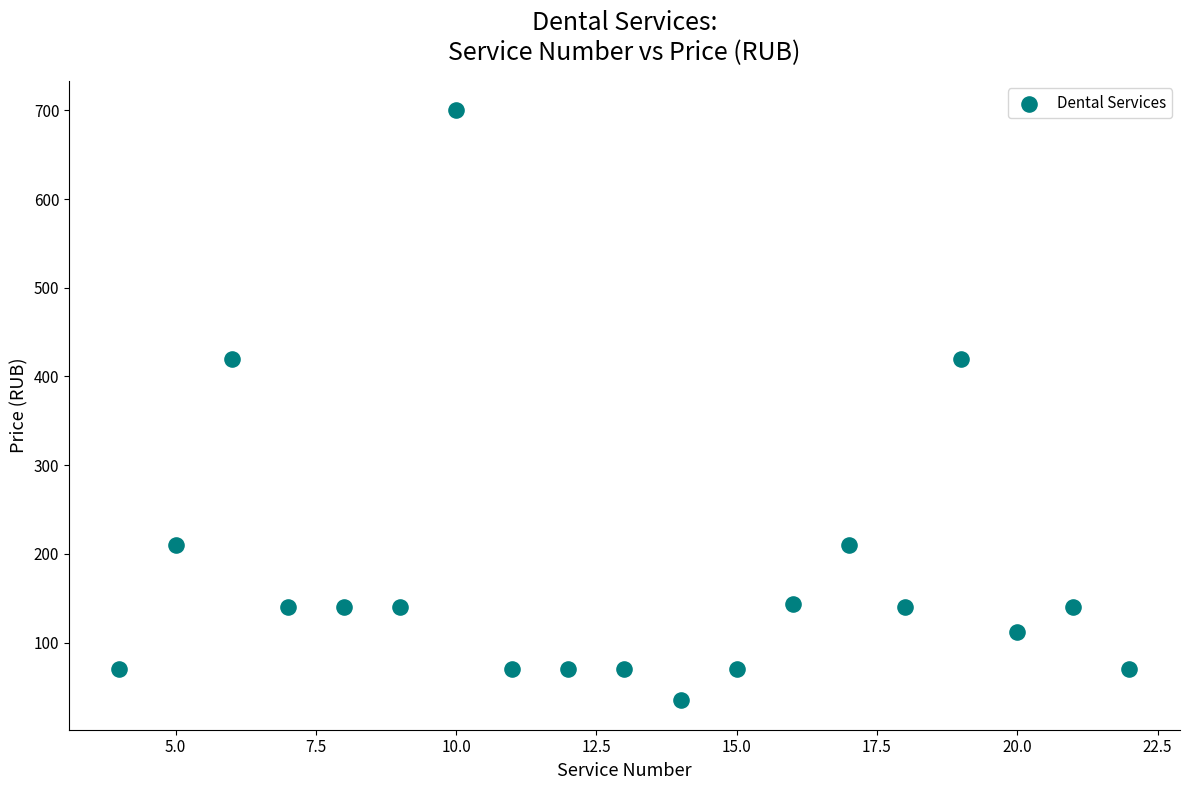

What is the range of Y values (max minus min)?

665.0